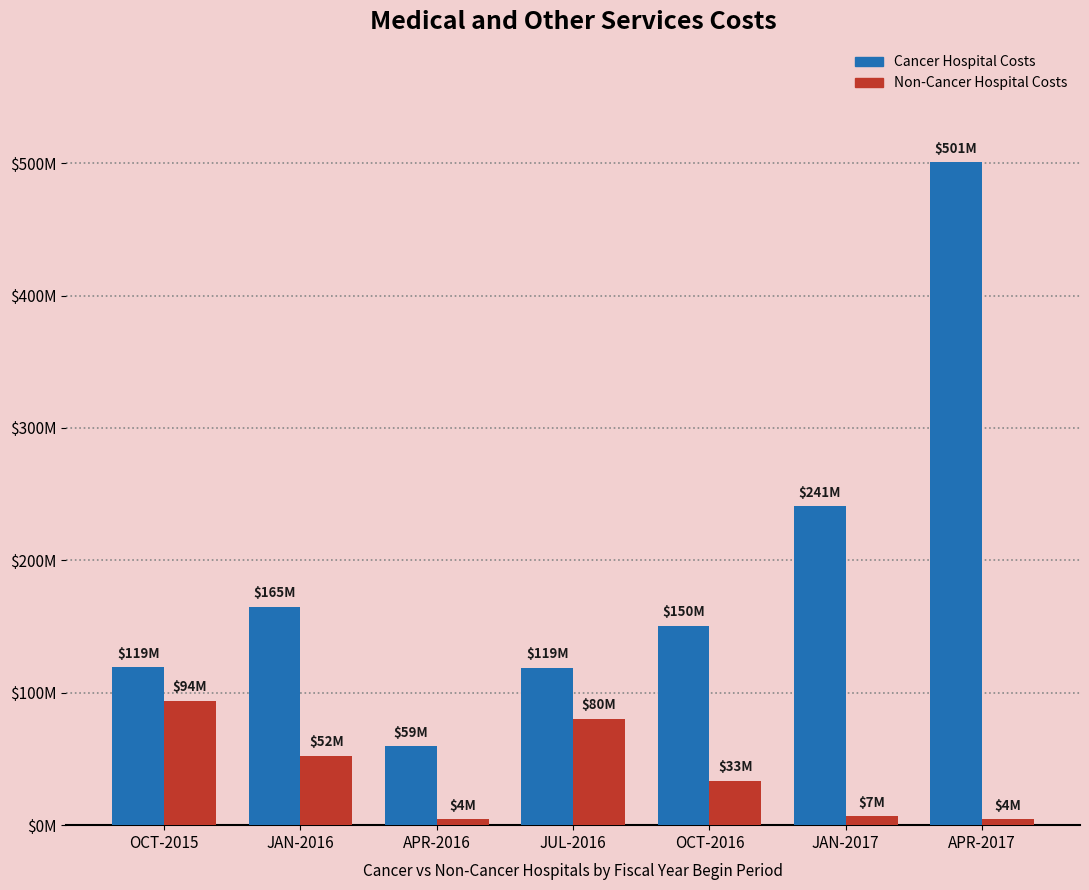

What is the total value across all series at OCT-2015?

213136150